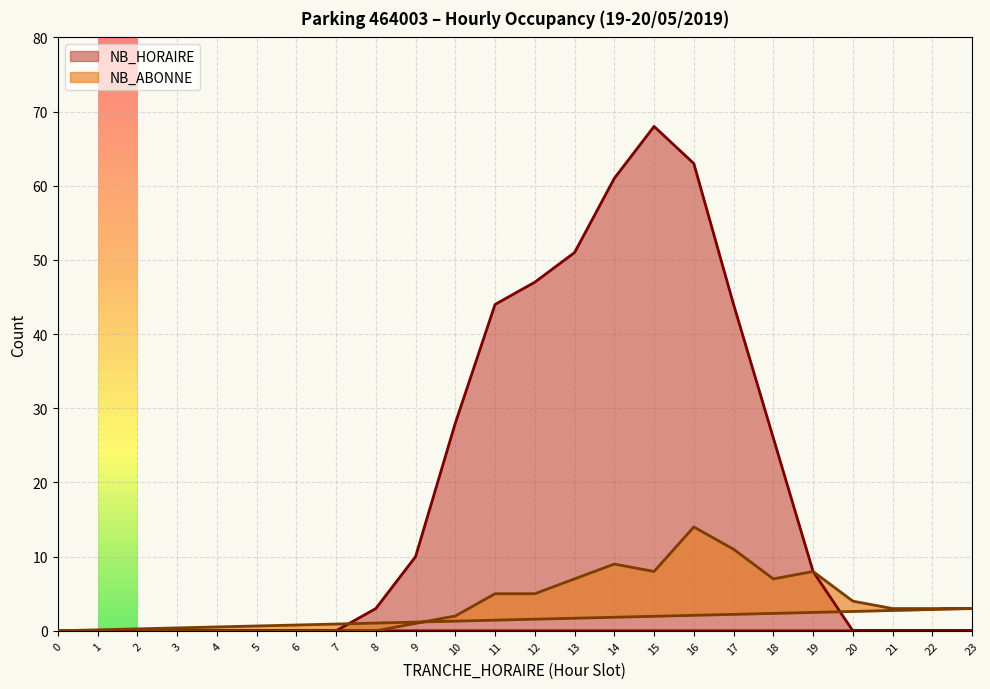

What is the average value of the NB_ABONNE series?

4